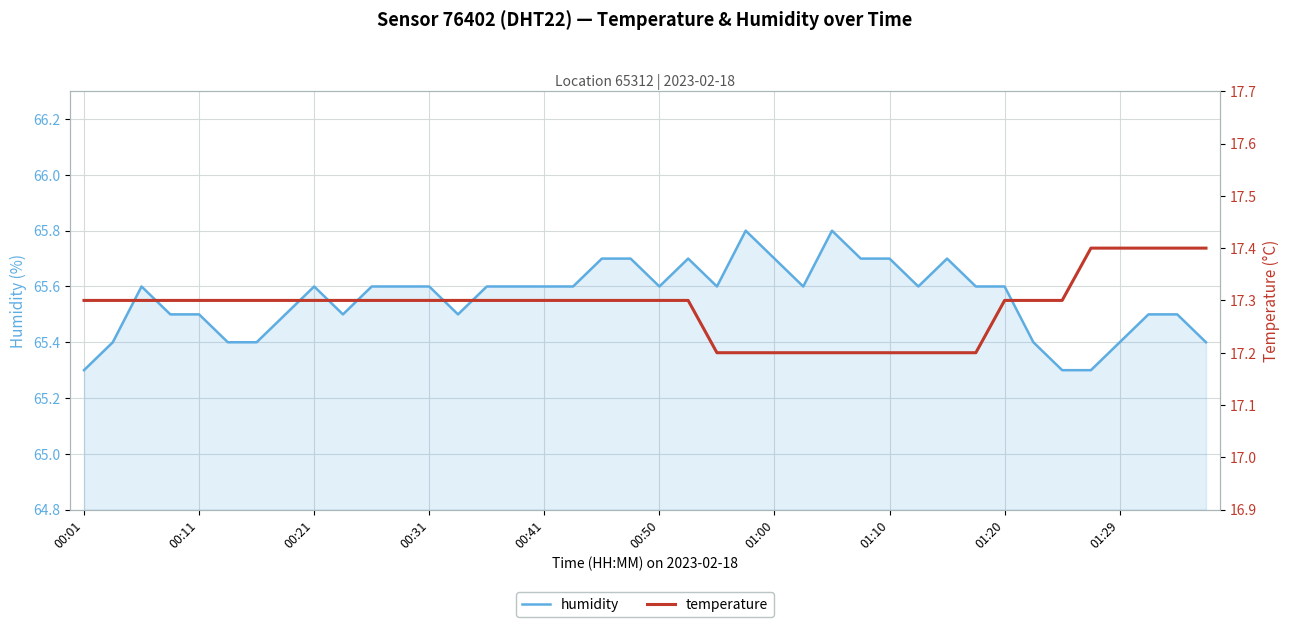

What is the maximum value for temperature?

17.4